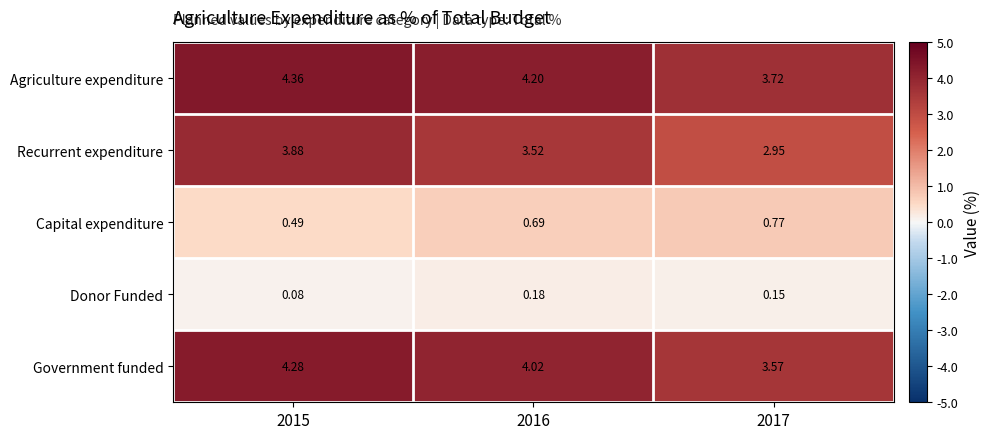

Rank the series at 2016 from lowest to highest value.

Donor Funded, Capital expenditure, Recurrent expenditure, Government funded, Agriculture expenditure